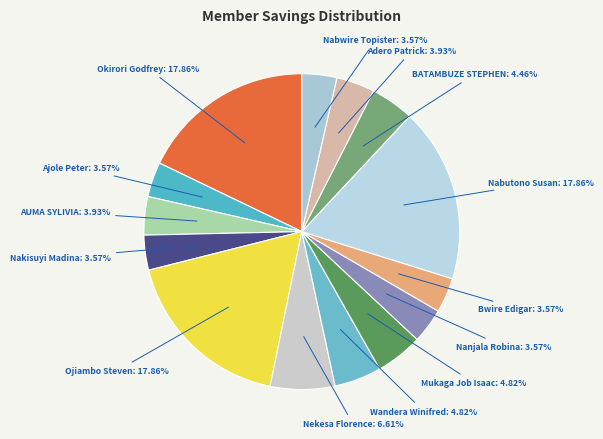

Is there any slice that represents more than half of the pie?

No